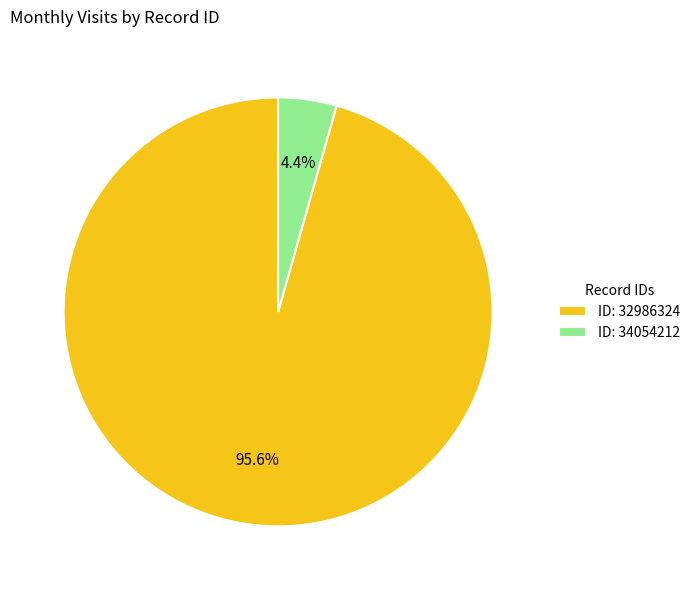

Does any single category account for the majority?

Yes